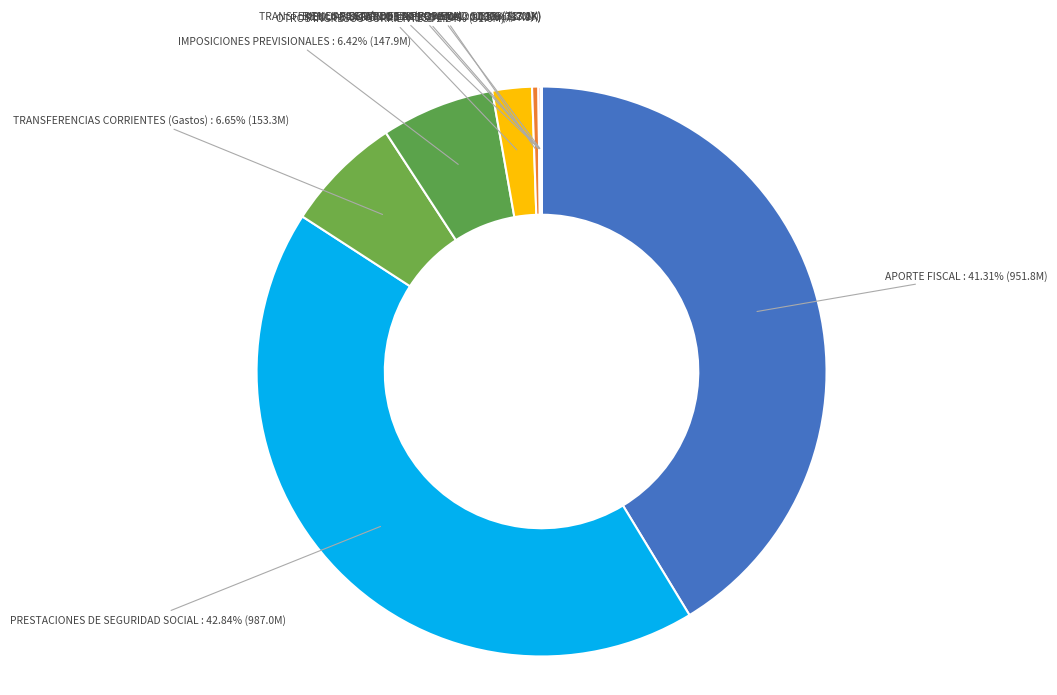

What percentage do PRESTACIONES DE SEGURIDAD SOCIAL and OTROS INGRESOS CORRIENTES together represent?

45.1%